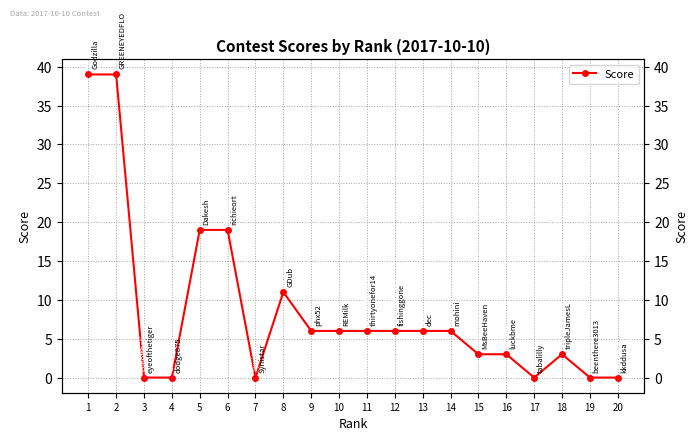

Rank the categories by value from lowest to highest.

3, 4, 7, 17, 19, 20, 15, 16, 18, 9, 10, 11, 12, 13, 14, 8, 5, 6, 1, 2